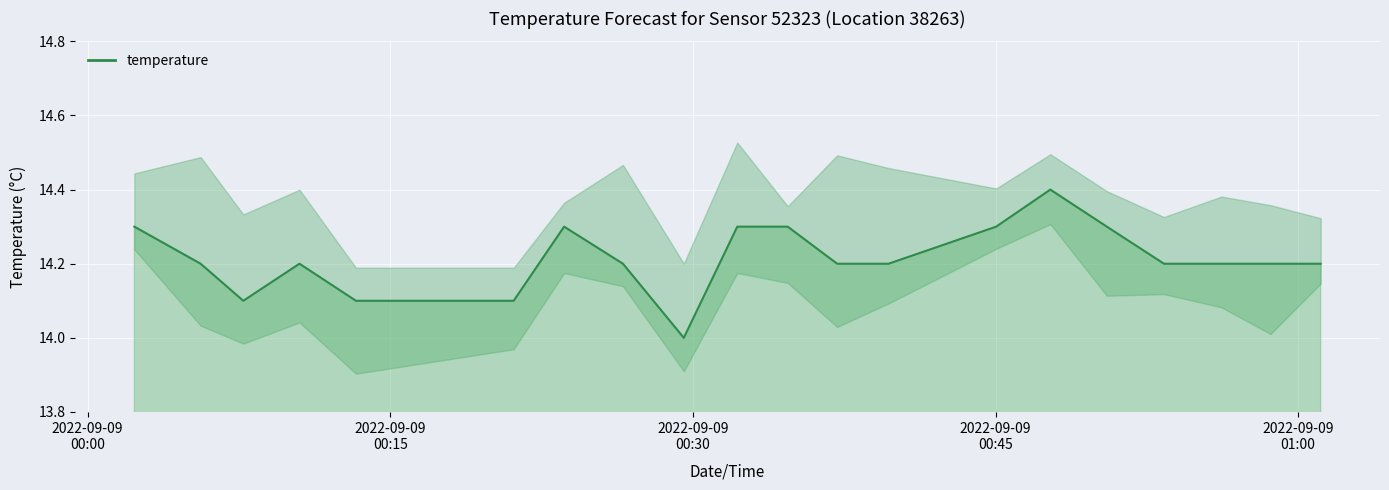

At which category does the chart reach its peak across all series?

2022-09-09T00:47:43